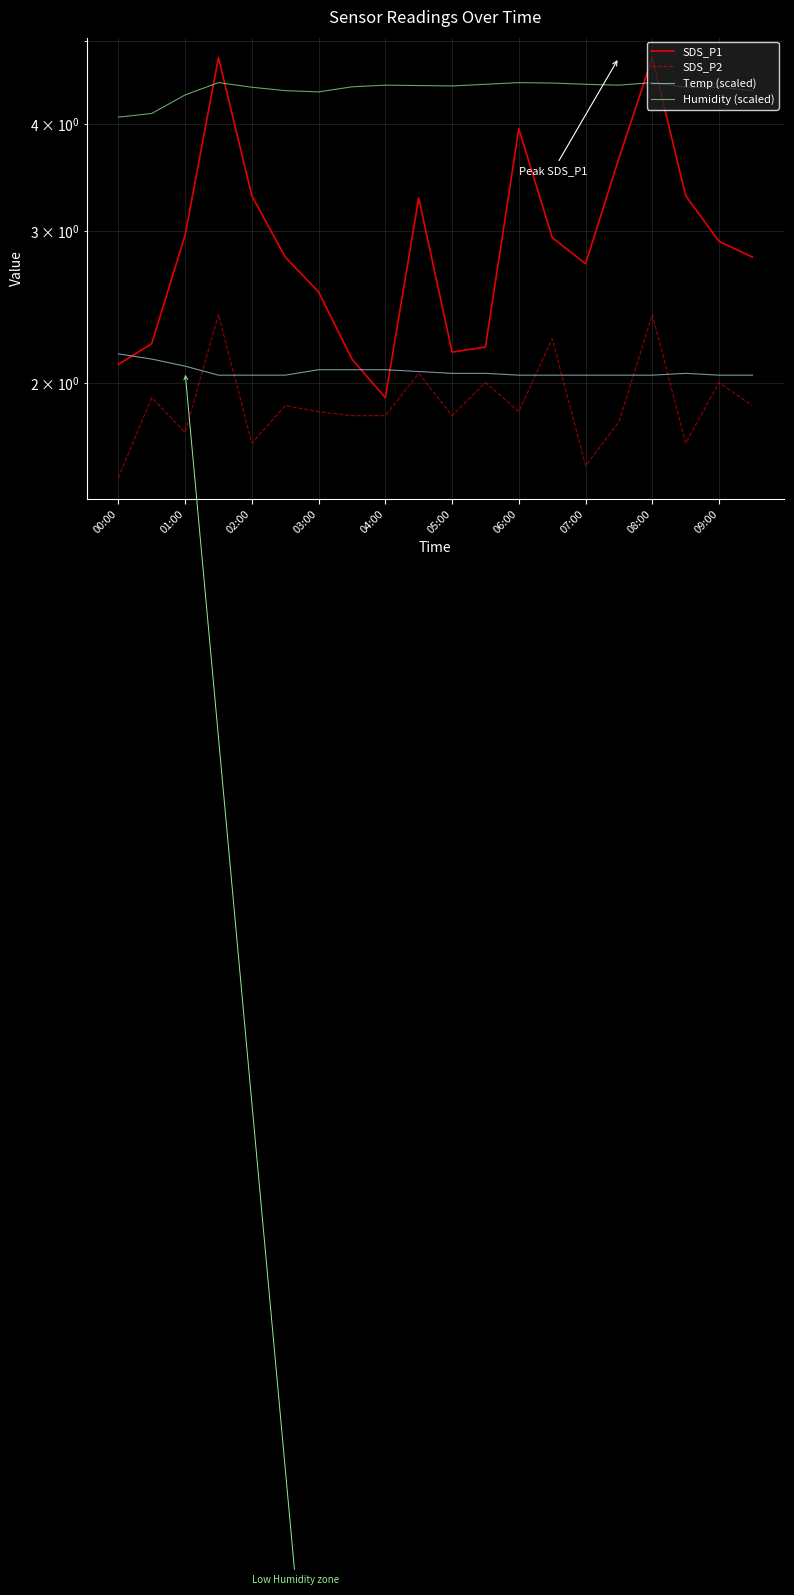

Rank the series by their maximum value, from highest to lowest.

SDS_P1, Humidity (scaled), SDS_P2, Temp (scaled)